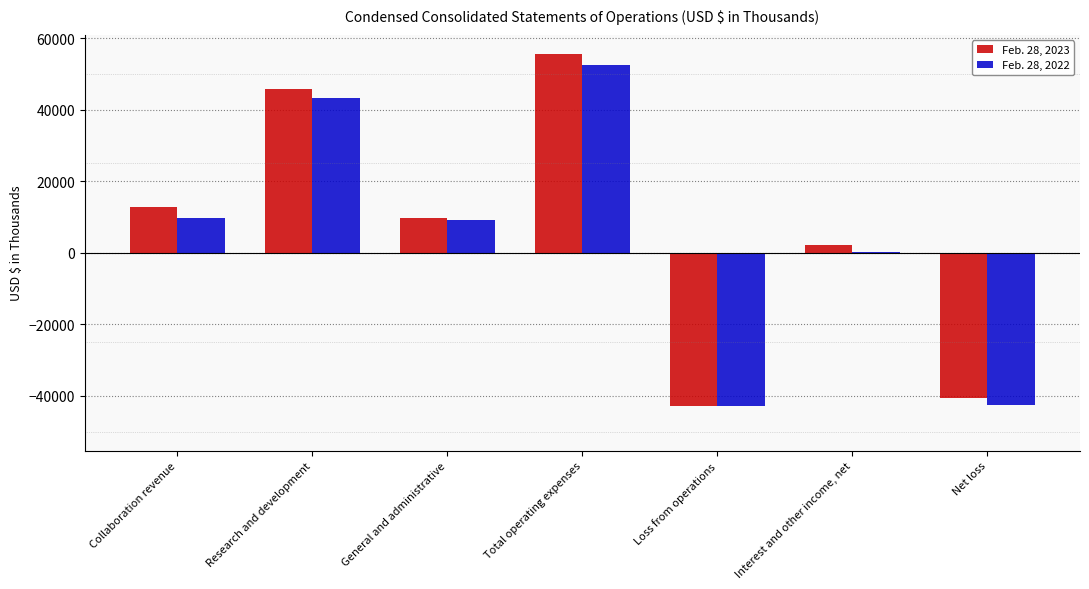

Where is Feb. 28, 2023 nearest to the value 6342?

General and administrative